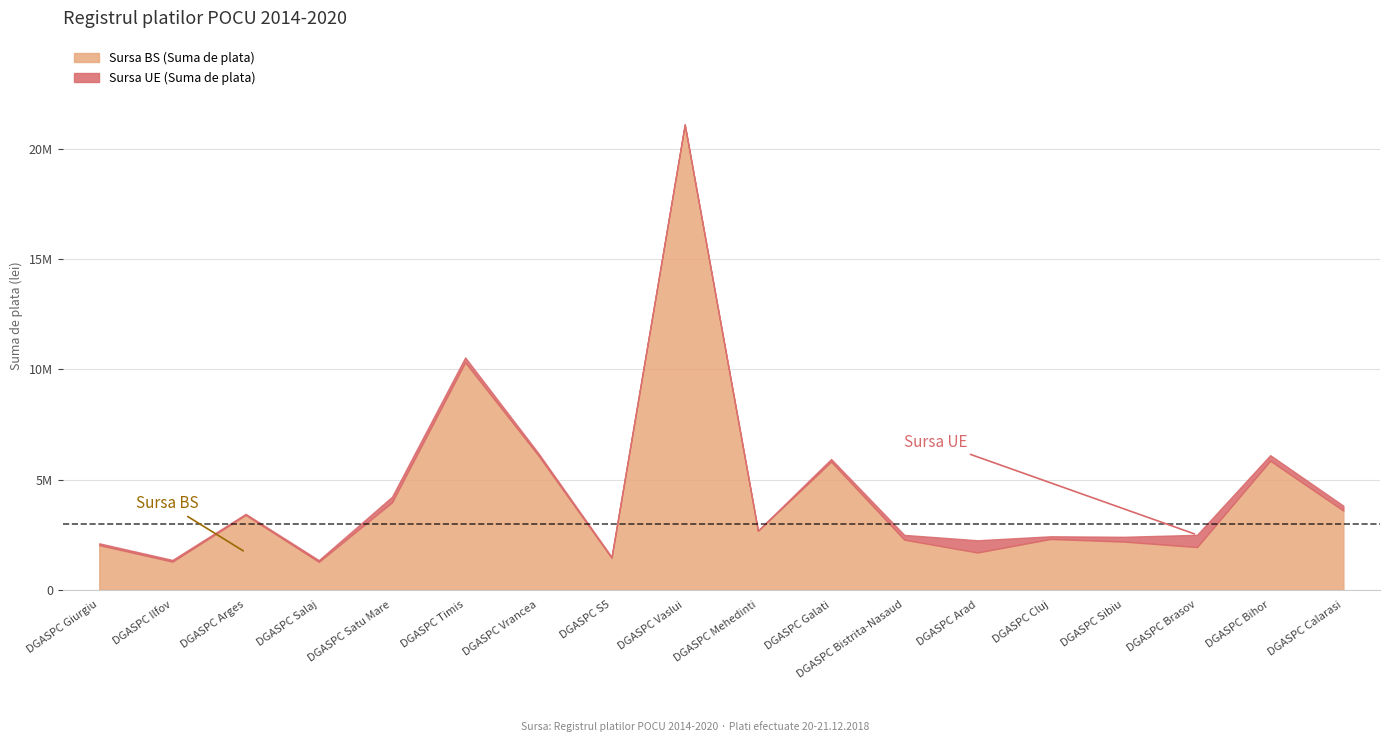

What are all the series names shown in the legend?

Sursa BS (Suma de plata), Sursa UE (Suma de plata)